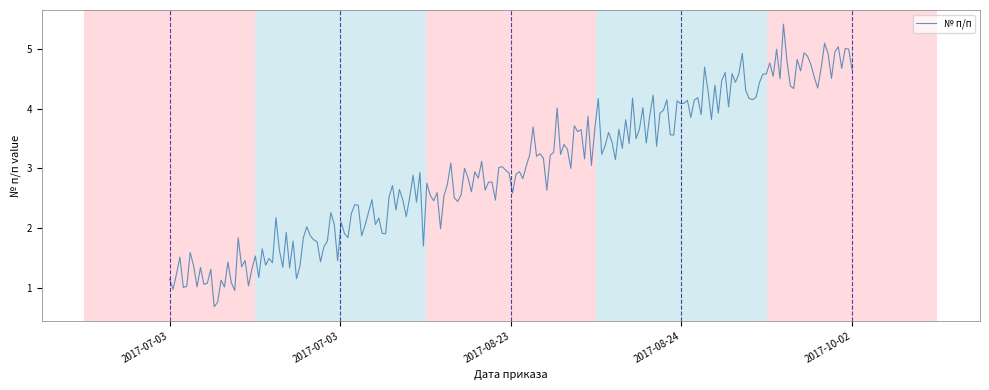

What is the smallest value displayed?

0.7